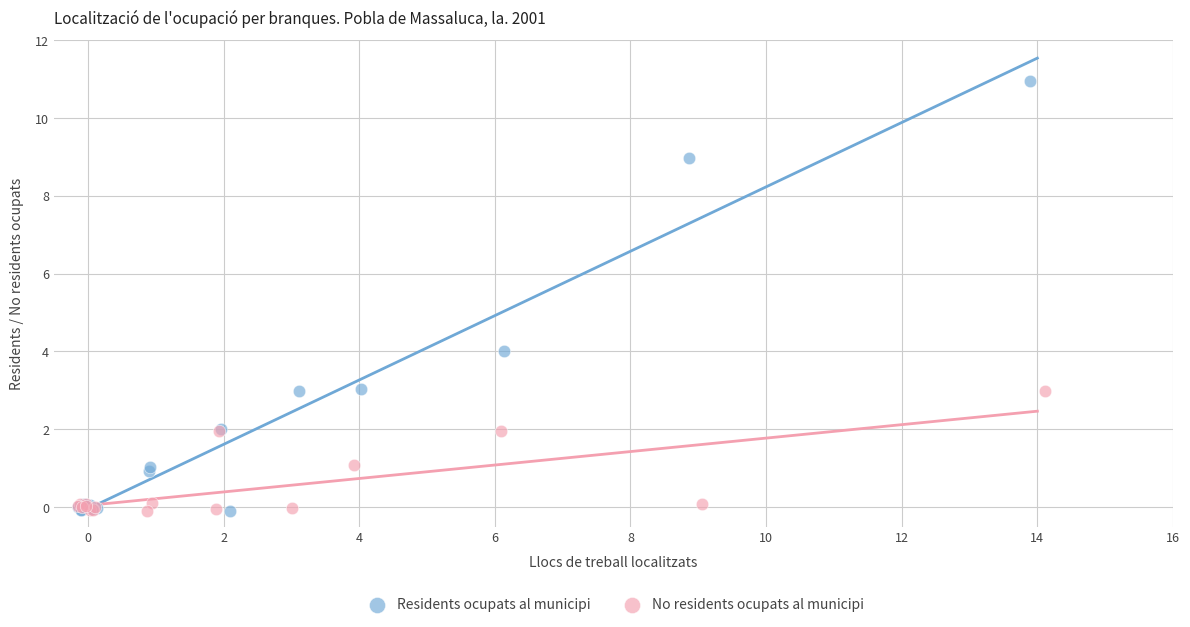

Which series contains the highest Y value?

Residents ocupats al municipi